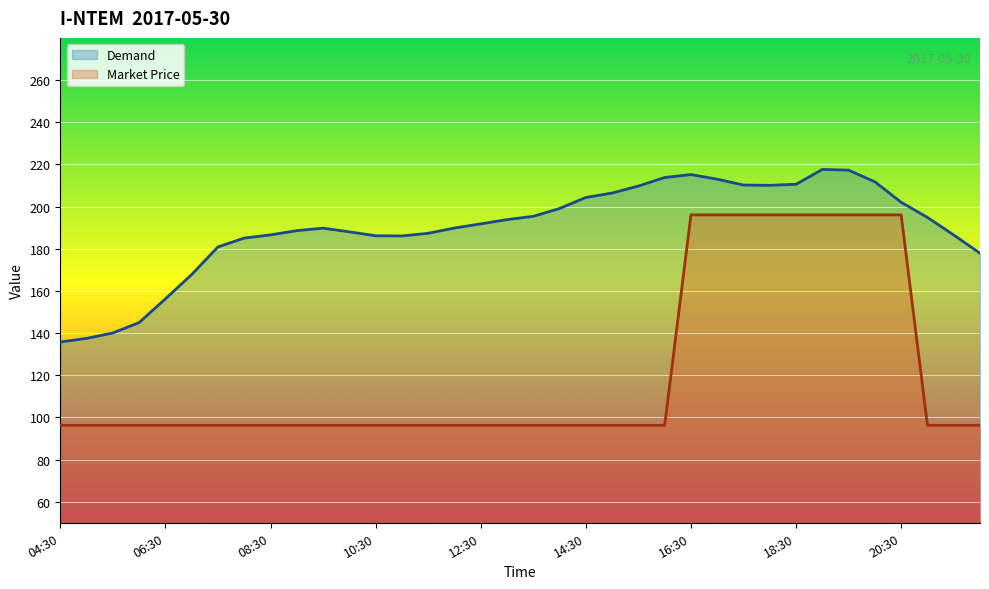

What is the maximum value shown in the chart?

217.6